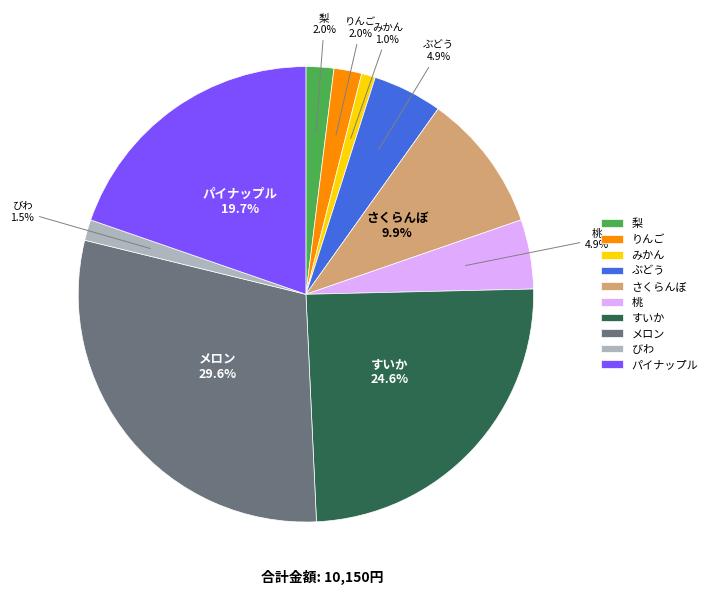

How many segments does this pie chart have?

10